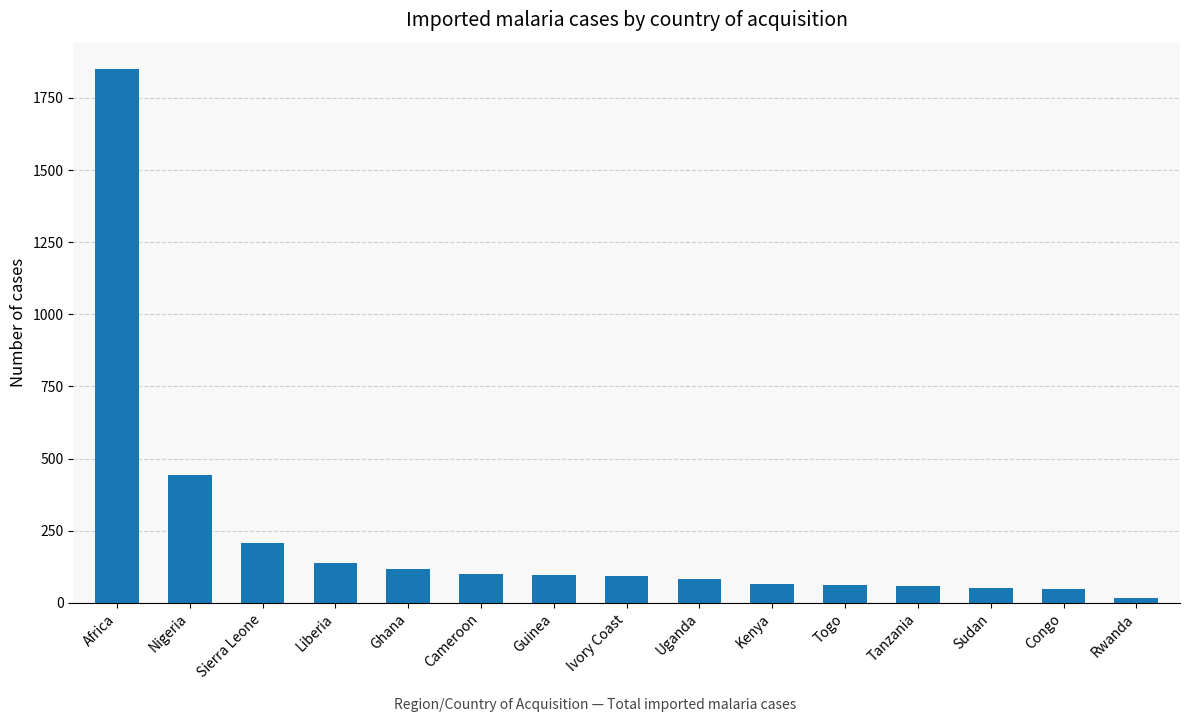

Are the bars grouped side by side (vs. stacked)?

No